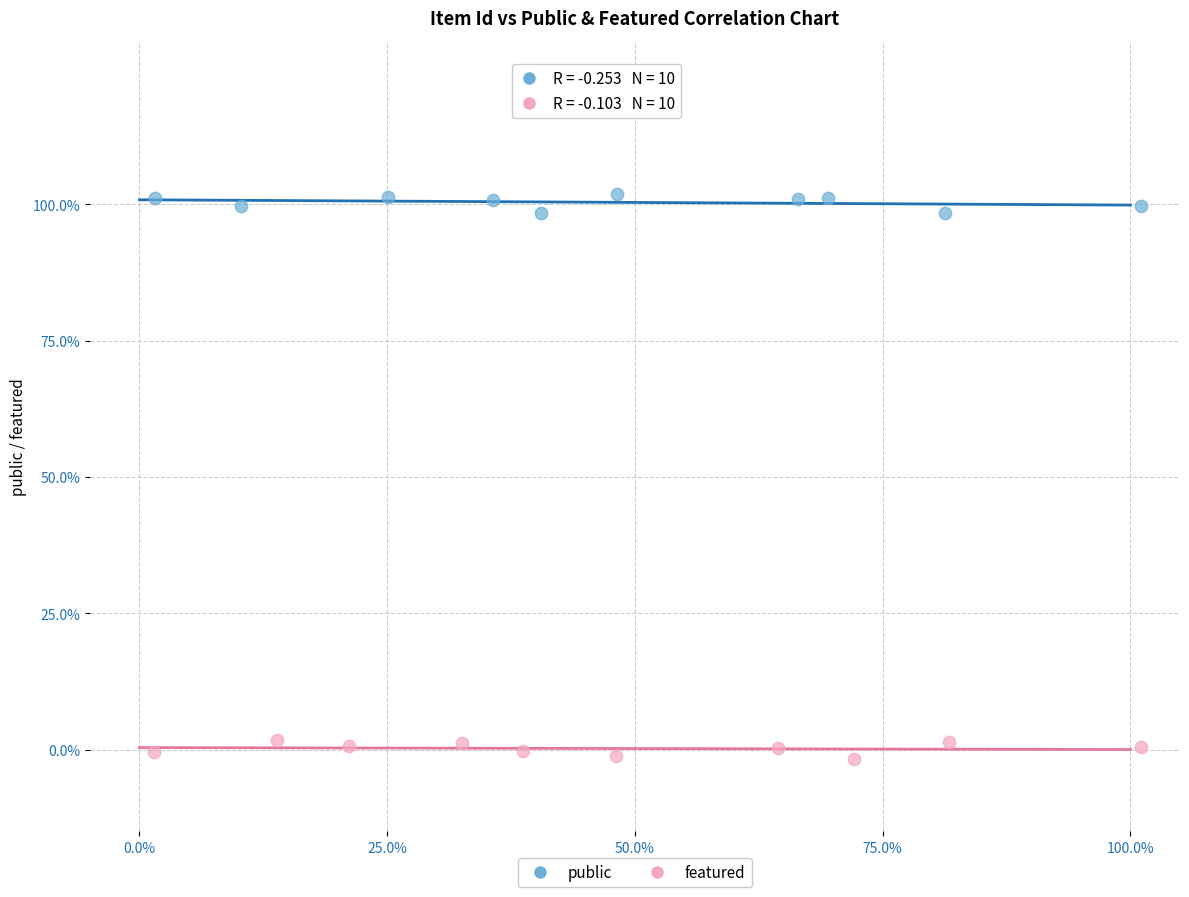

What are all the series names shown in the legend?

public, featured